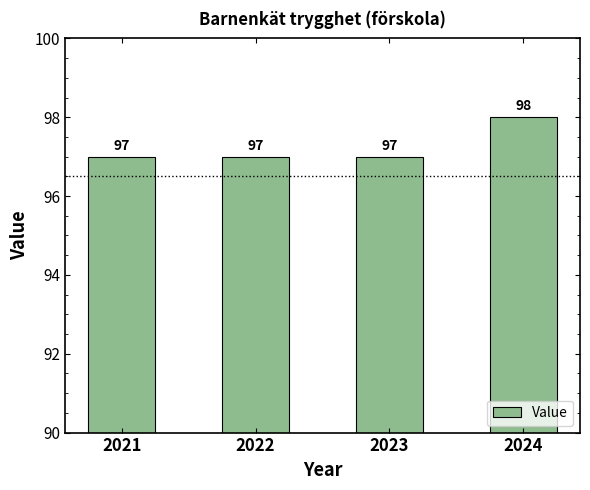

How many categories are shown in the chart?

4